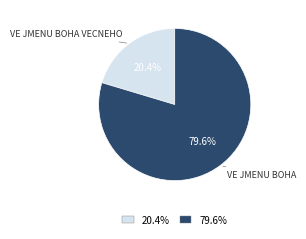

Between 79.6% and 20.4%, which is larger?

79.6%